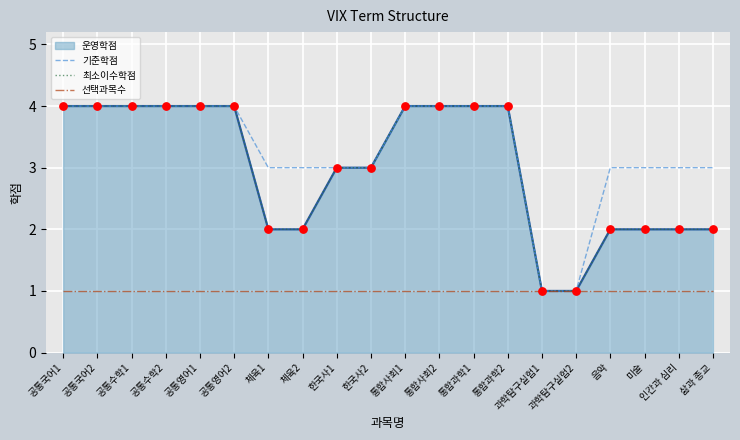

Which series reaches the minimum Y coordinate?

기준학점